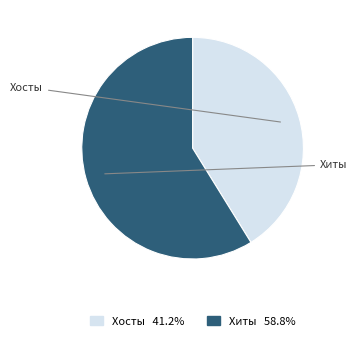

Does any single category account for the majority?

Yes